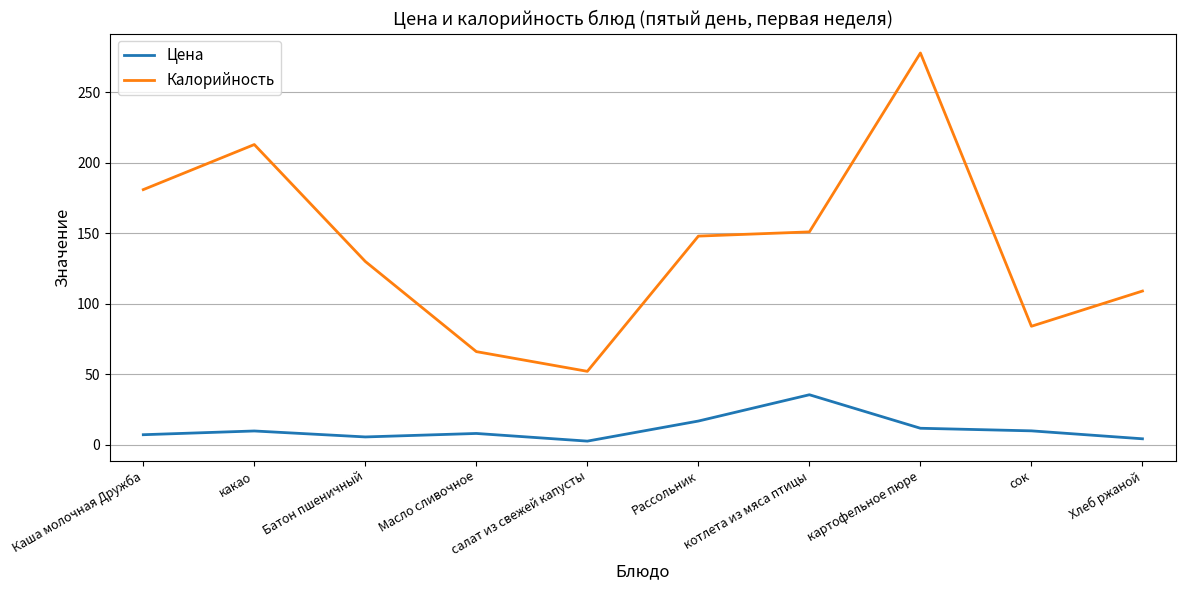

Is the value of Цена at какао greater than the value of Калорийность at какао?

No